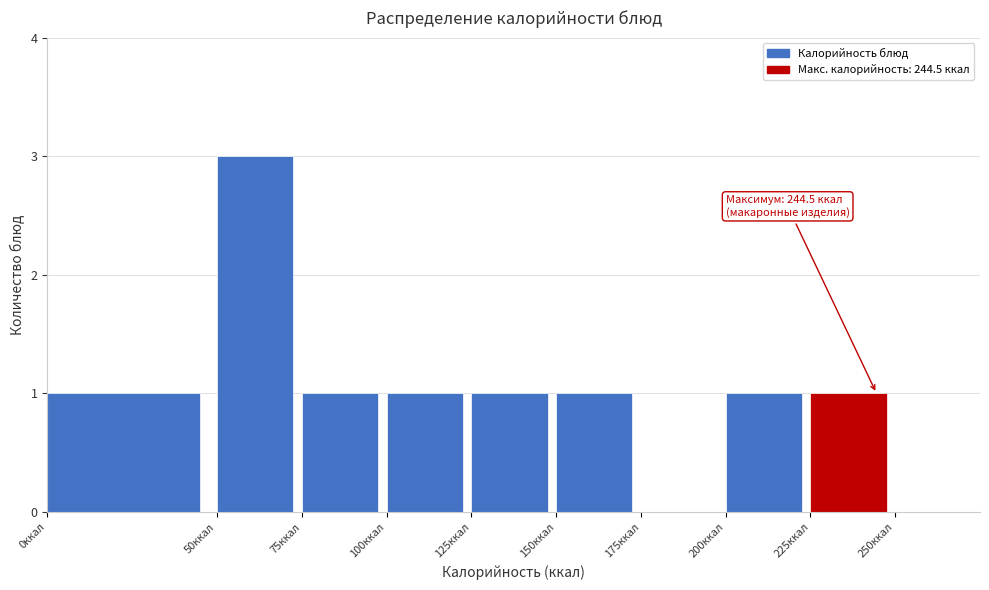

Which range on the x-axis has the tallest bar?

50 to 75